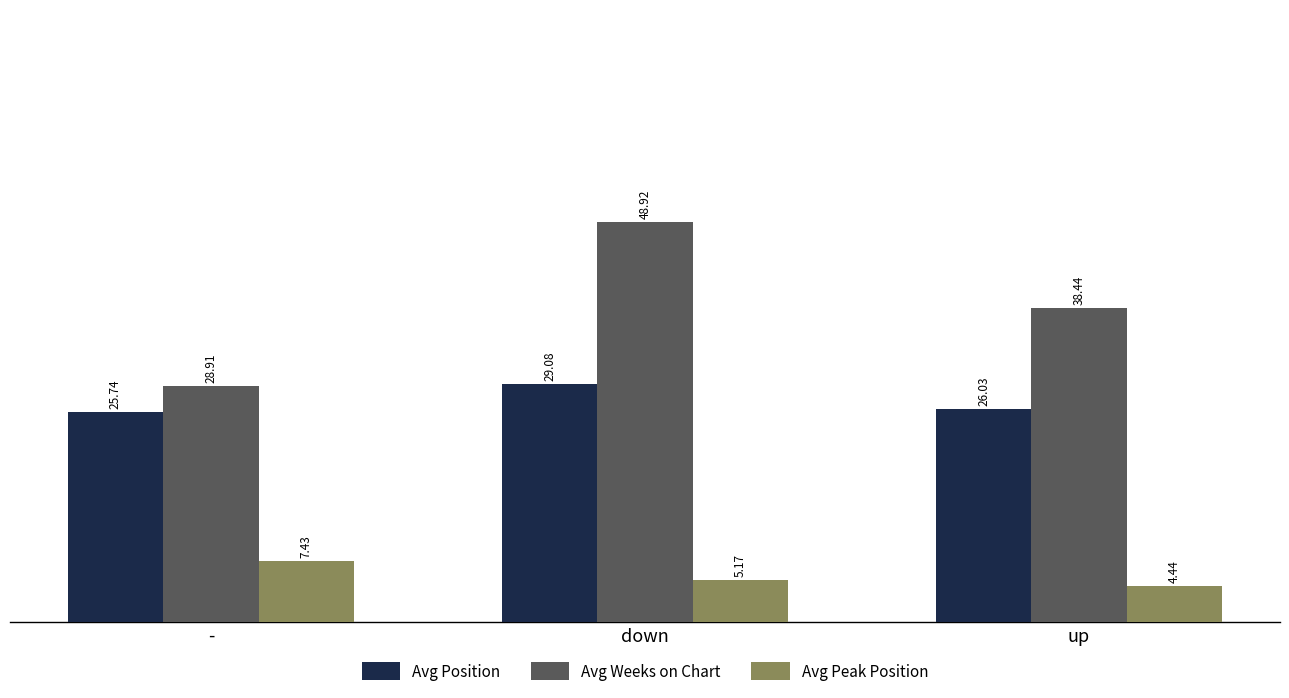

At which category is the sum across all series the highest?

down